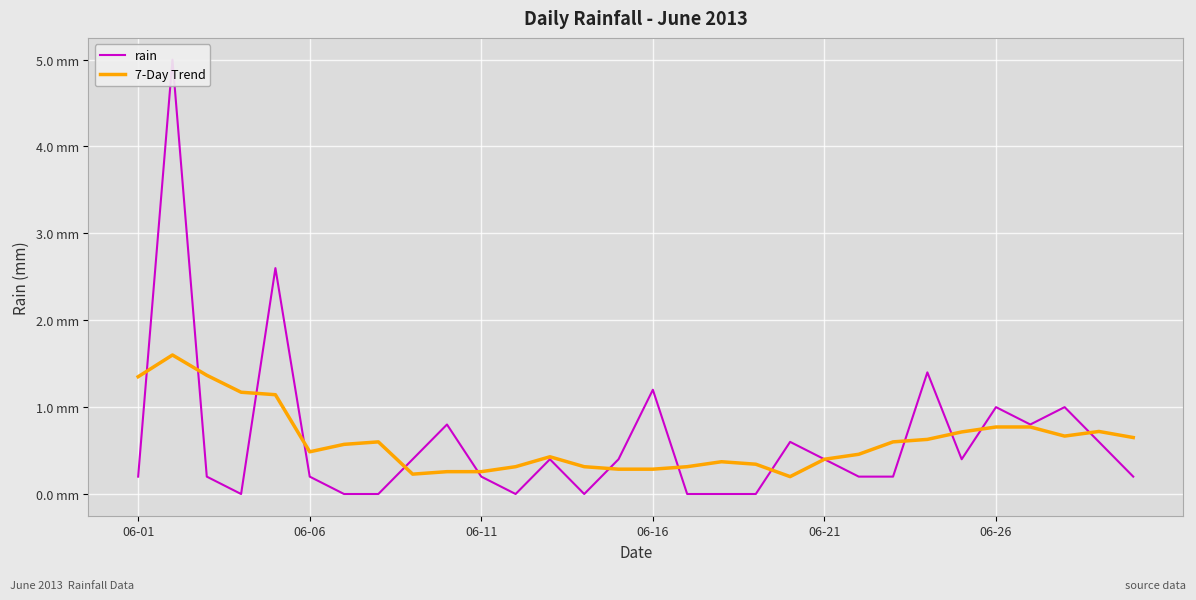

Reading left to right, transcribe all the data shown in this chart.

rain: 0.2	5.0	0.2	0.0	2.6	0.2	0.0	0.0	0.4	0.8	0.2	0.0	0.4	0.0	0.4	1.2	0.0	0.0	0.0	0.6	0.4	0.2	0.2	1.4	0.4	1.0	0.8	1.0	0.6	0.2
7-Day Trend: 1.4	1.6	1.4	1.2	1.1	0.5	0.6	0.6	0.2	0.3	0.3	0.3	0.4	0.3	0.3	0.3	0.3	0.4	0.3	0.2	0.4	0.5	0.6	0.6	0.7	0.8	0.8	0.7	0.7	0.7